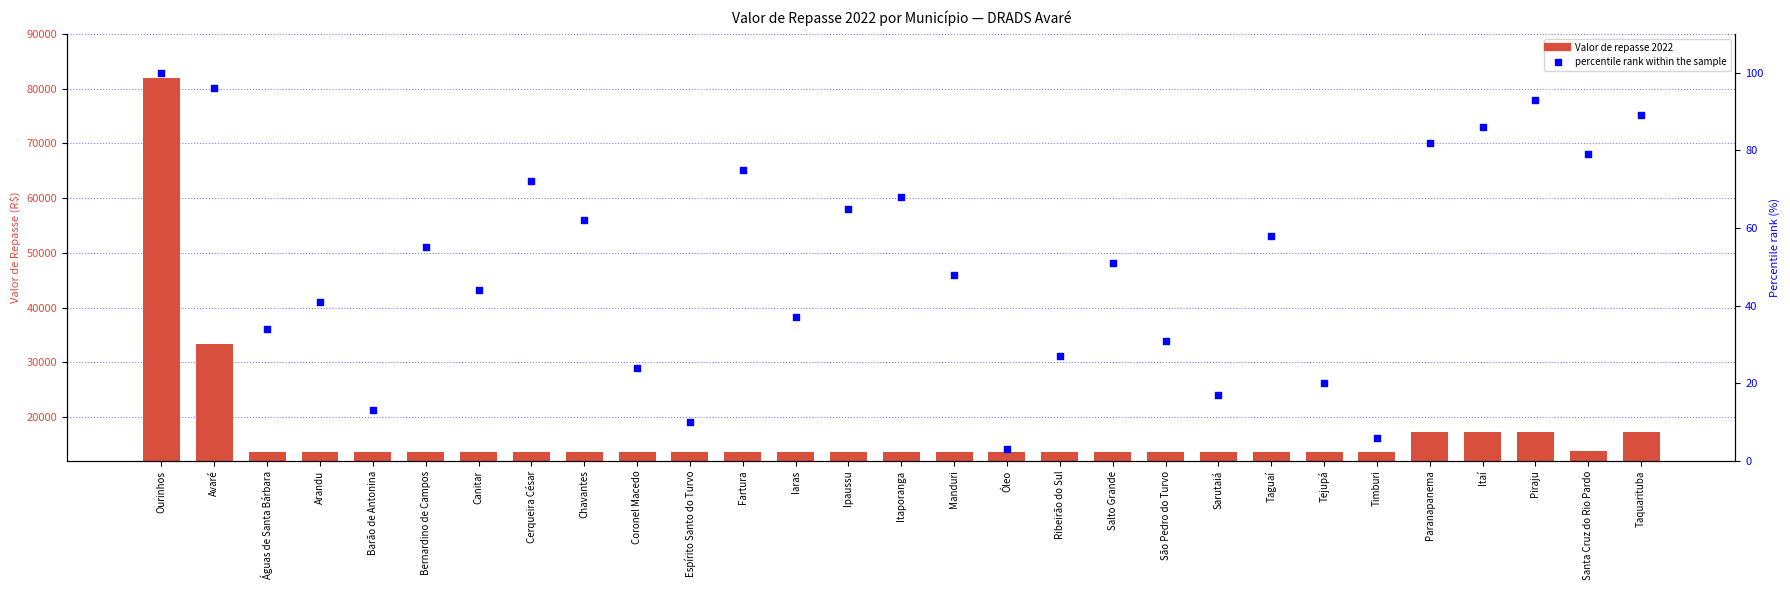

Which series contains the lowest Y value?

percentile rank within the sample